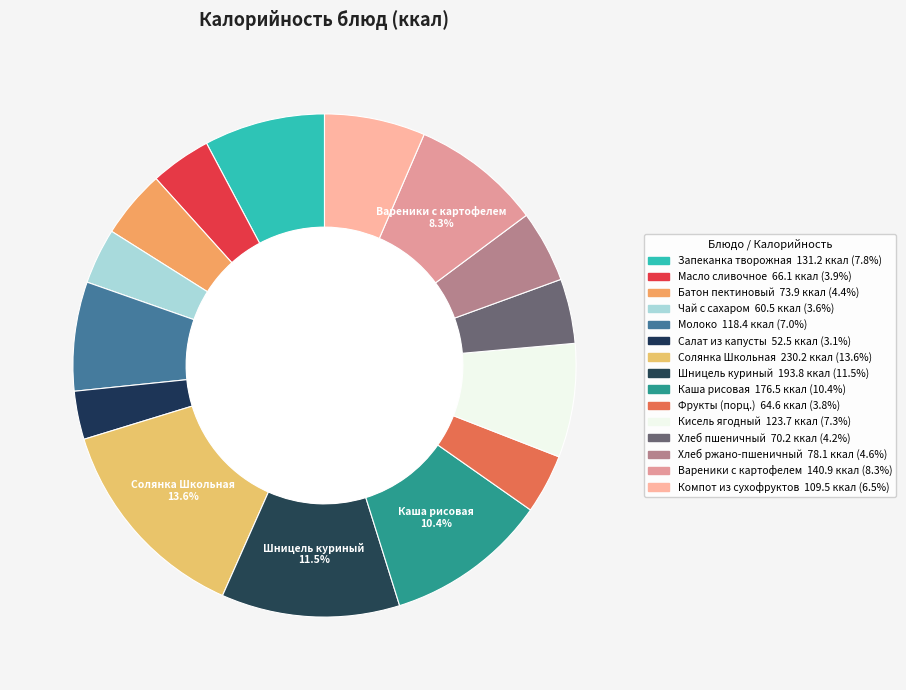

Rank the categories by value from highest to lowest.

Солянка Школьная, Шницель куриный, Каша рисовая рассыпчатая, Вареники отварные с картофелем со сметаной, Запеканка из творога со сгущенным молоком, Кисель ягодный, Молоко, Компот из смеси сухофруктов, Хлеб ржано-пшеничный, Батон пектиновый, Хлеб пшеничный, Масло сливочное, Фрукты (порц.), Чай с сахаром, Салат из капусты белокачанной